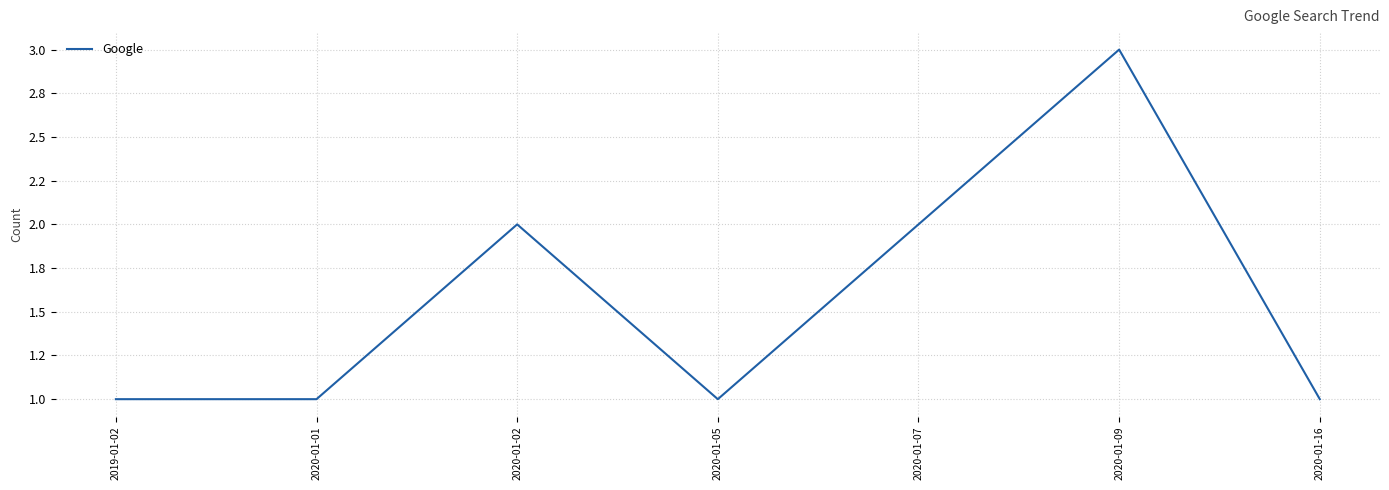

Reading right to left, transcribe all the data shown in this chart.

1	3	2	1	2	1	1